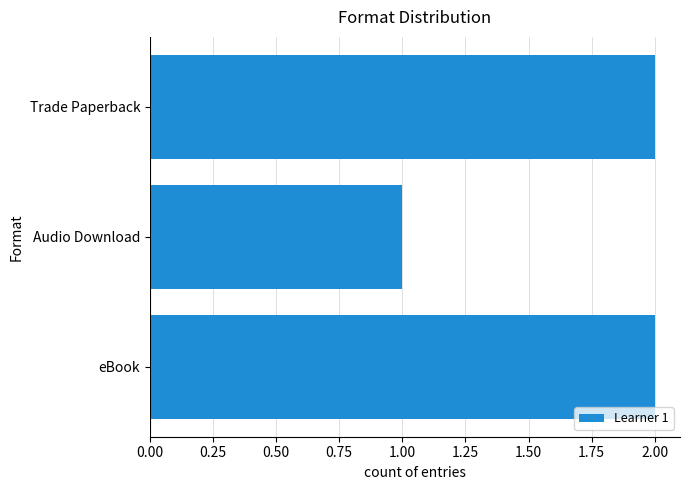

What is the average value?

2